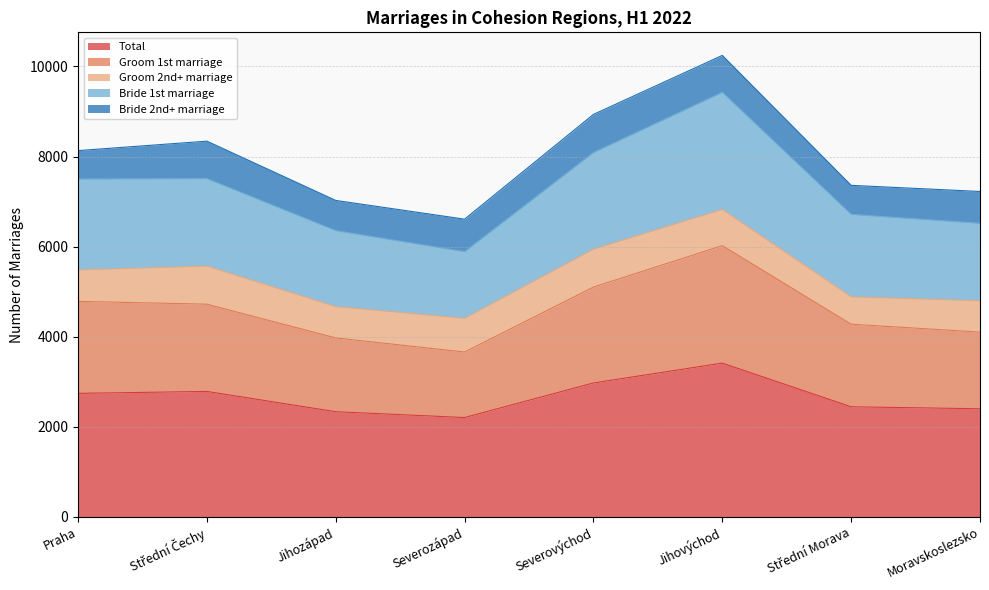

True or false: Groom 1st marriage and Total cross at least once.

False